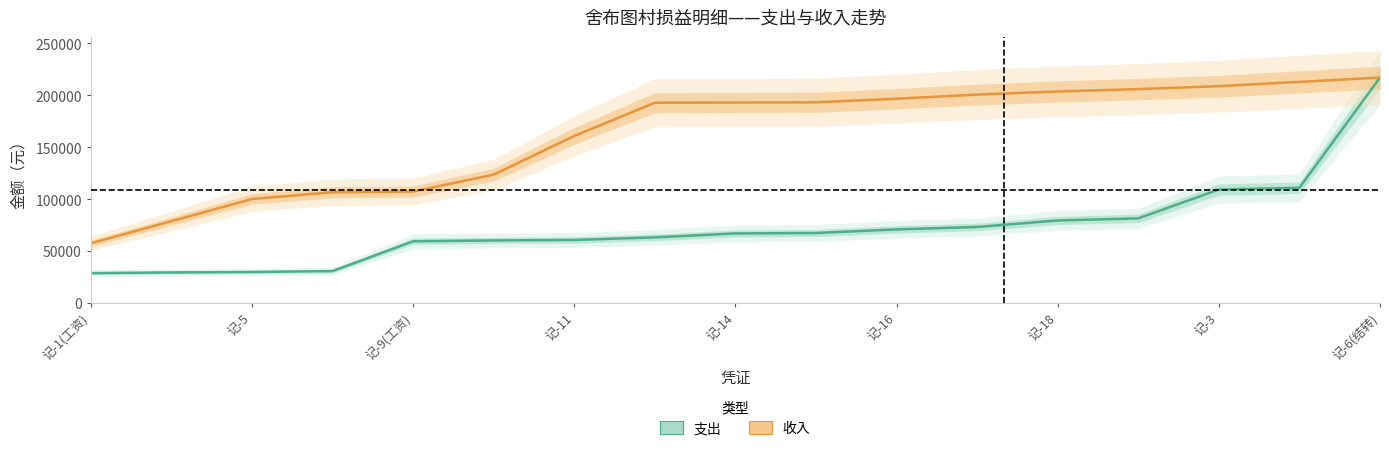

Which has a higher value, 记-3 or 13?

13